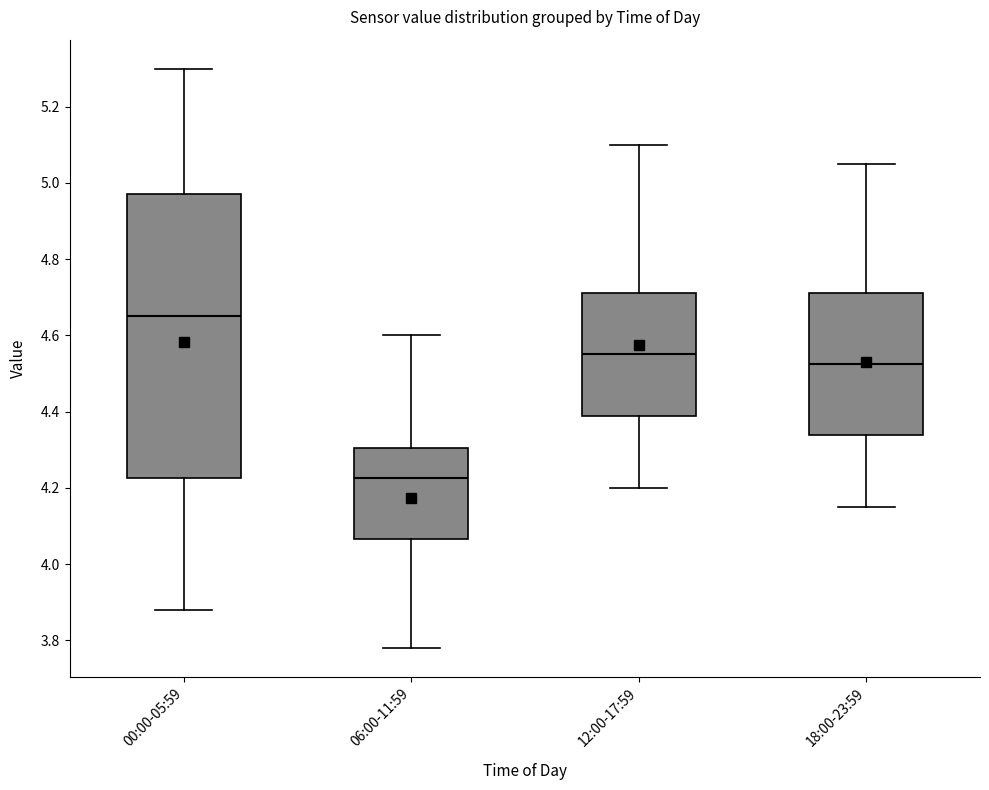

Reading left to right, read every box against the y-axis: the position of its median line, the range the box covers, and the ends of its whiskers. The values are not printed on the chart, so give them approximately, as read against the axis.

00:00-05:59: median 4.66, box 4.22 to 4.98, whiskers 3.88 to 5.30
06:00-11:59: median 4.22, box 4.06 to 4.30, whiskers 3.78 to 4.60
12:00-17:59: median 4.56, box 4.38 to 4.72, whiskers 4.20 to 5.10
18:00-23:59: median 4.52, box 4.34 to 4.72, whiskers 4.16 to 5.06